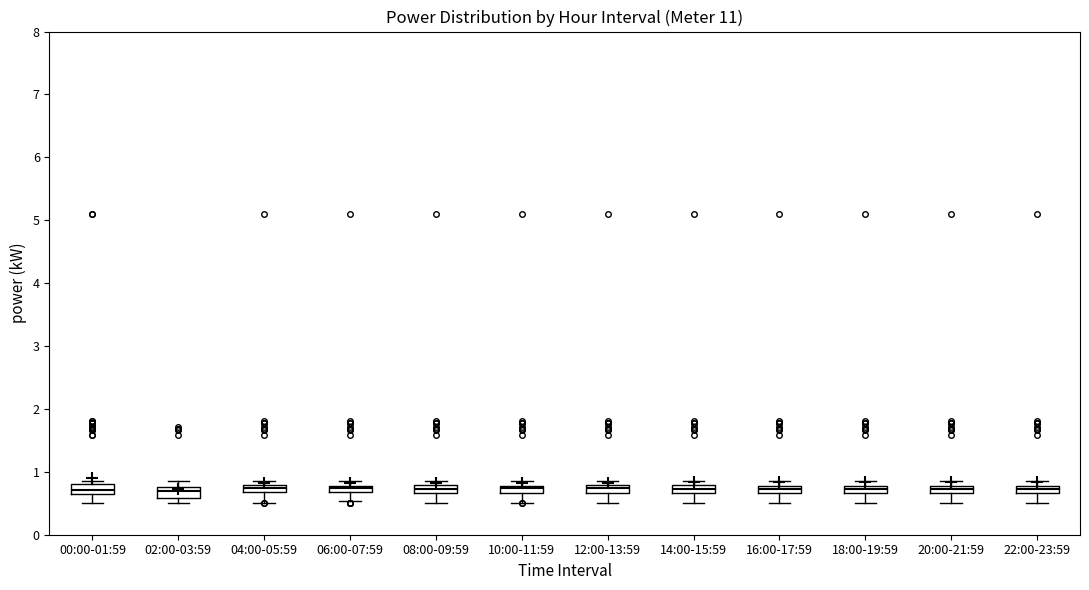

Where is the lower edge of the box for 20:00-21:59 on the y-axis? The values are not printed on the chart, so give them approximately, as read against the axis.

0.7